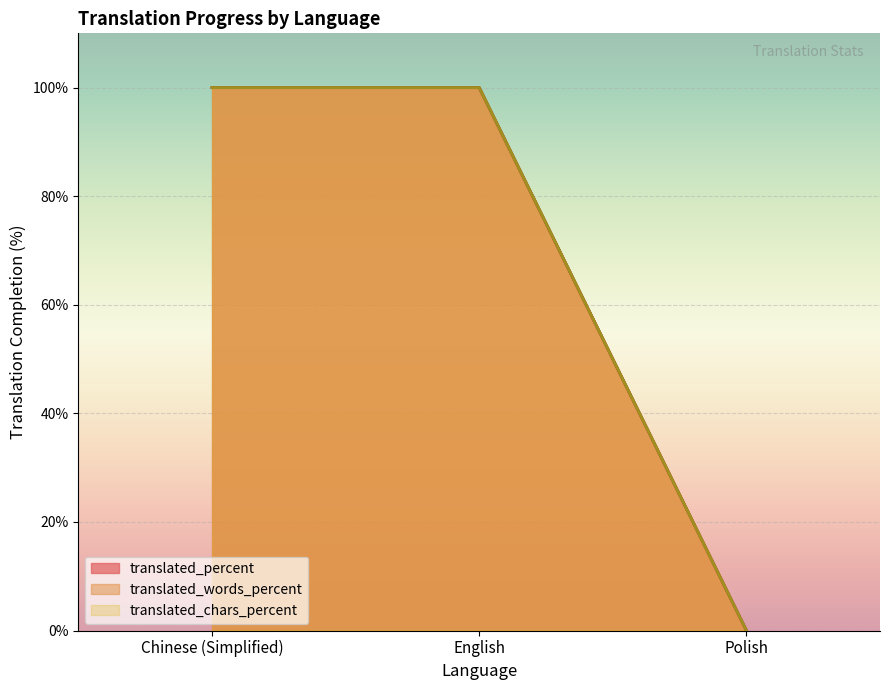

What is the greatest value displayed?

100